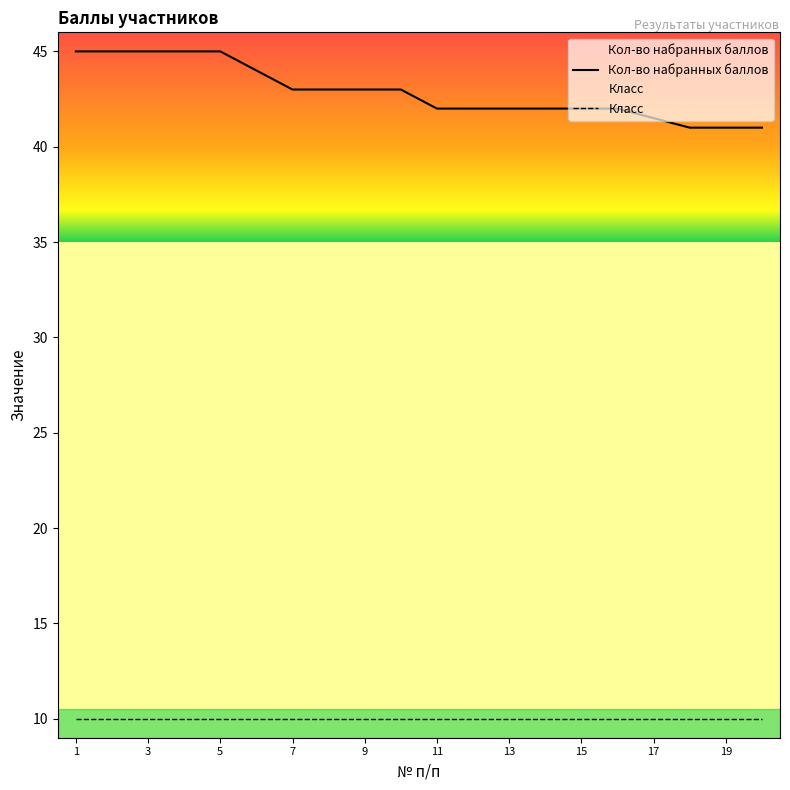

At how many categories does at least one series exceed 19?

20